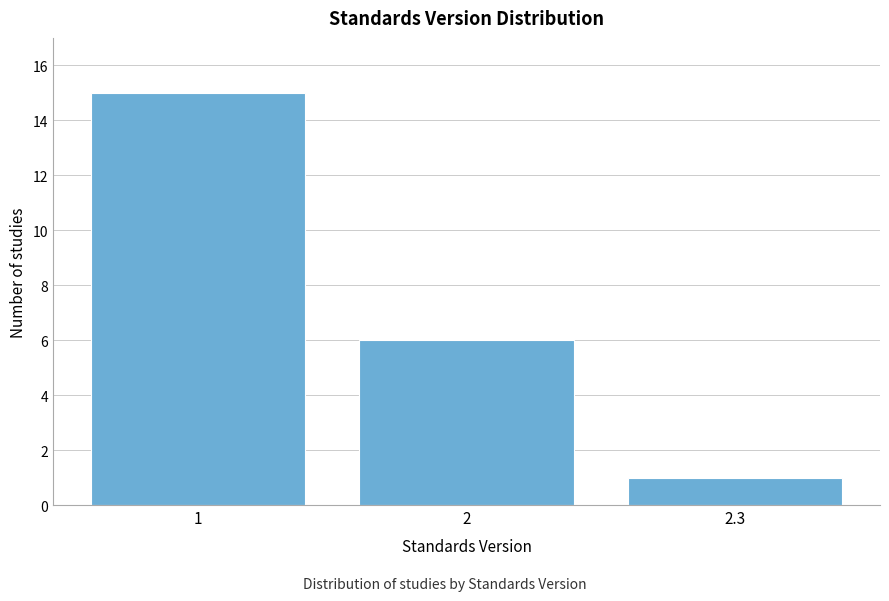

Reading right to left, list all the values displayed in this chart.

1	6	15